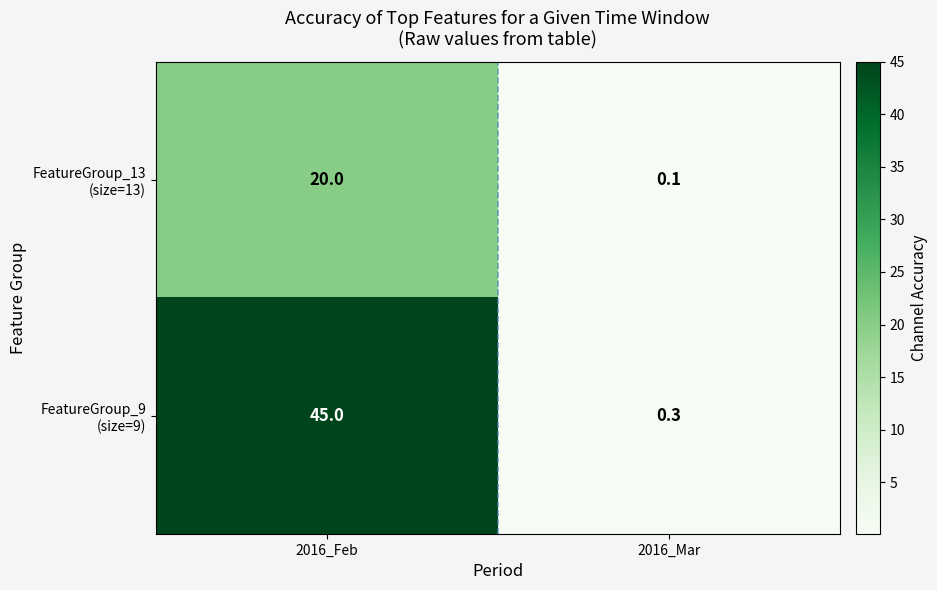

What is the maximum value shown in the chart?

45.0